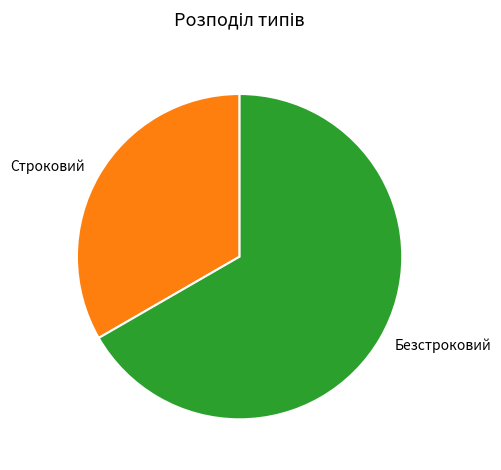

The Безстроковий slice represents 75% of the pie. True or false?

False